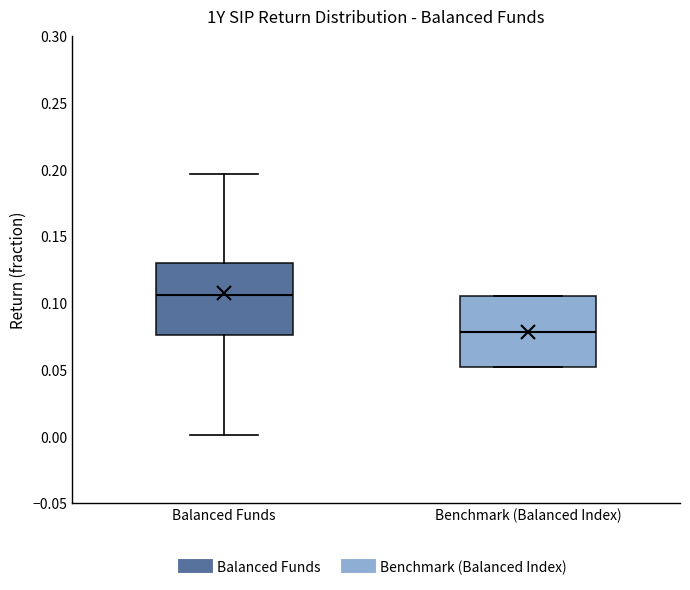

Reading left to right, read every box against the y-axis: the position of its median line, the range the box covers, and the ends of its whiskers. The values are not printed on the chart, so give them approximately, as read against the axis.

Balanced Funds: median 0.105, box 0.075 to 0.130, whiskers 0.000 to 0.195
Benchmark (Balanced Index): median 0.080, box 0.050 to 0.105, whiskers 0.050 to 0.105